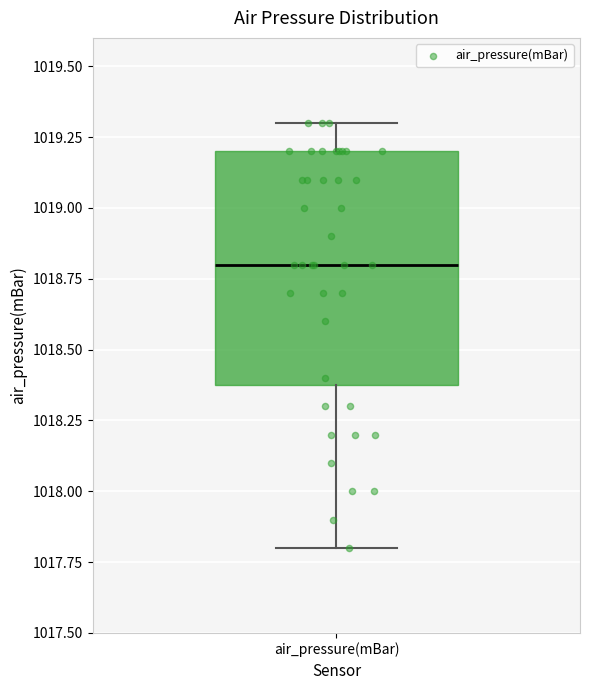

Where is the lower edge of the box for air_pressure(mBar) on the y-axis? The values are not printed on the chart, so give them approximately, as read against the axis.

1018.4